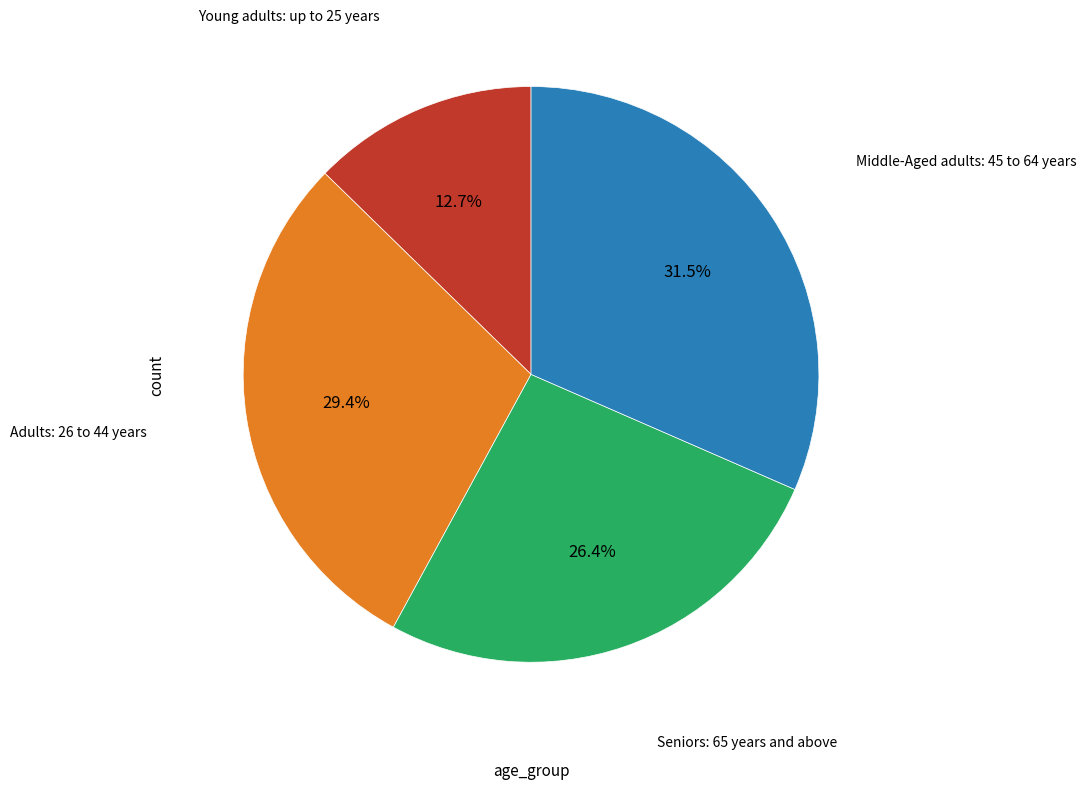

Does any single category account for the majority?

No